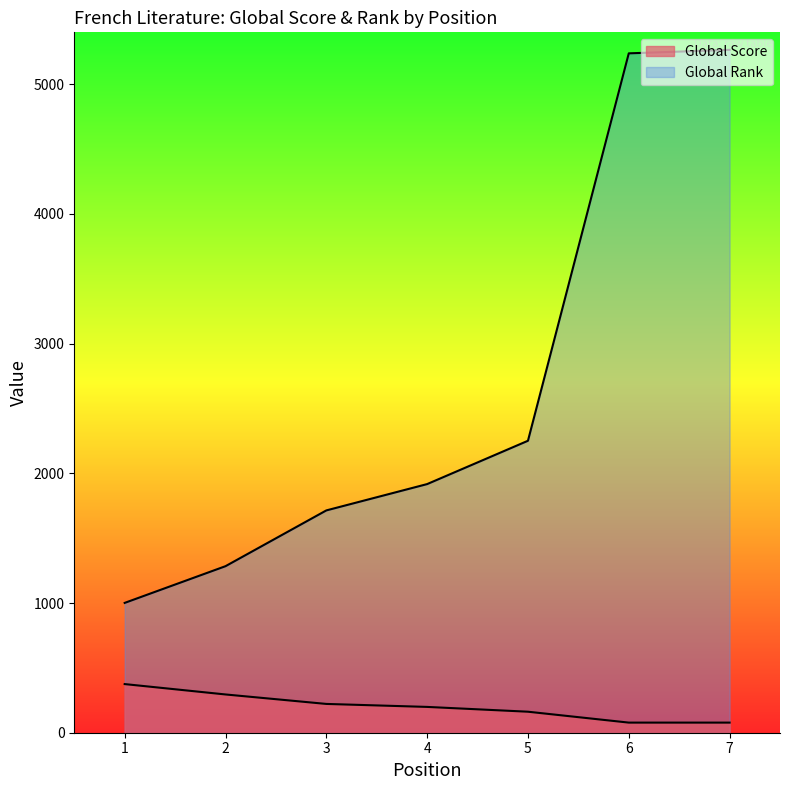

How many data points in Global Score are less than 199?

3